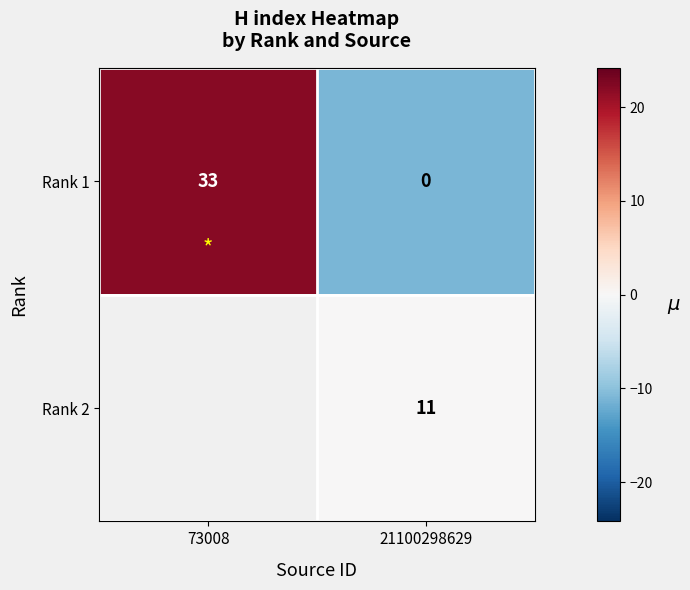

Which category has the lowest value in the Rank 1 series?

21100298629